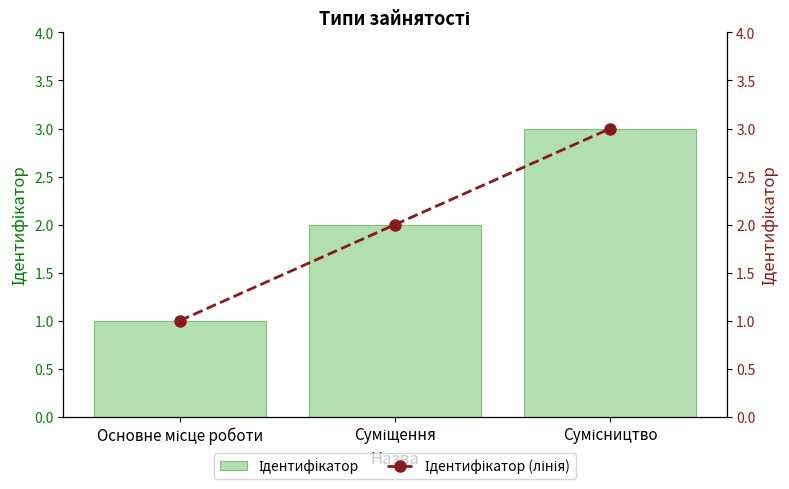

Between Суміщення and Основне місце роботи, which is larger?

Суміщення